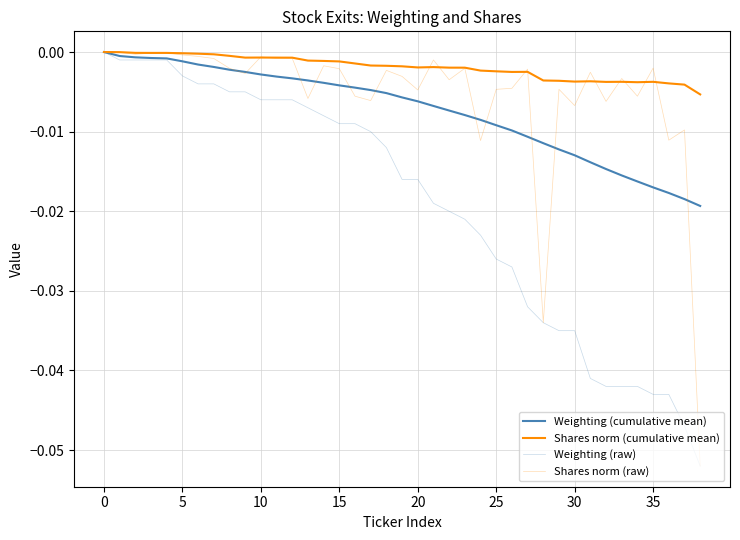

Which series has the widest spread of values?

Weighting (raw)